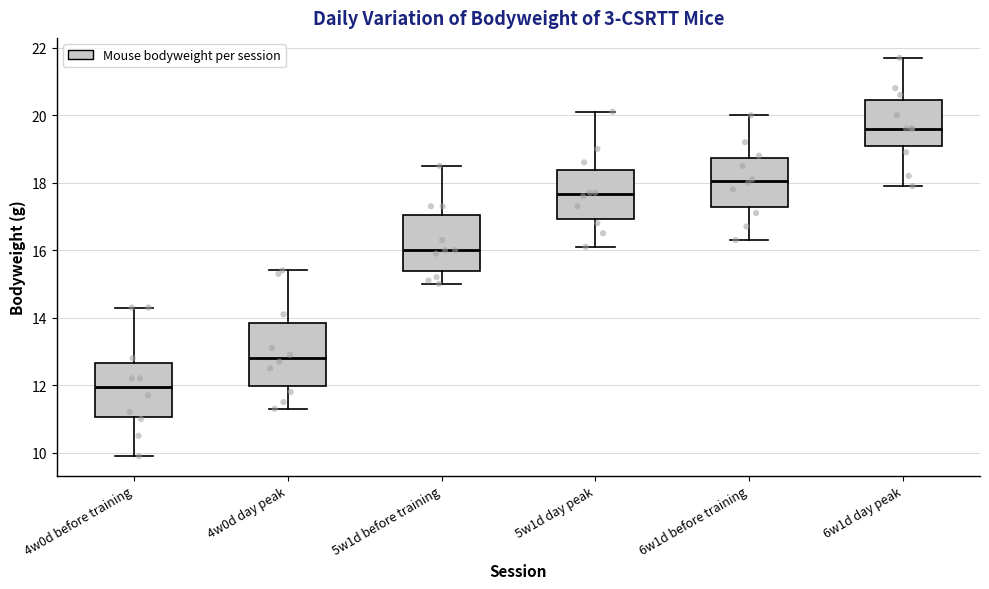

Where does the median line of the box for 5w1d before training sit on the y-axis? The values are not printed on the chart, so give them approximately, as read against the axis.

16.0